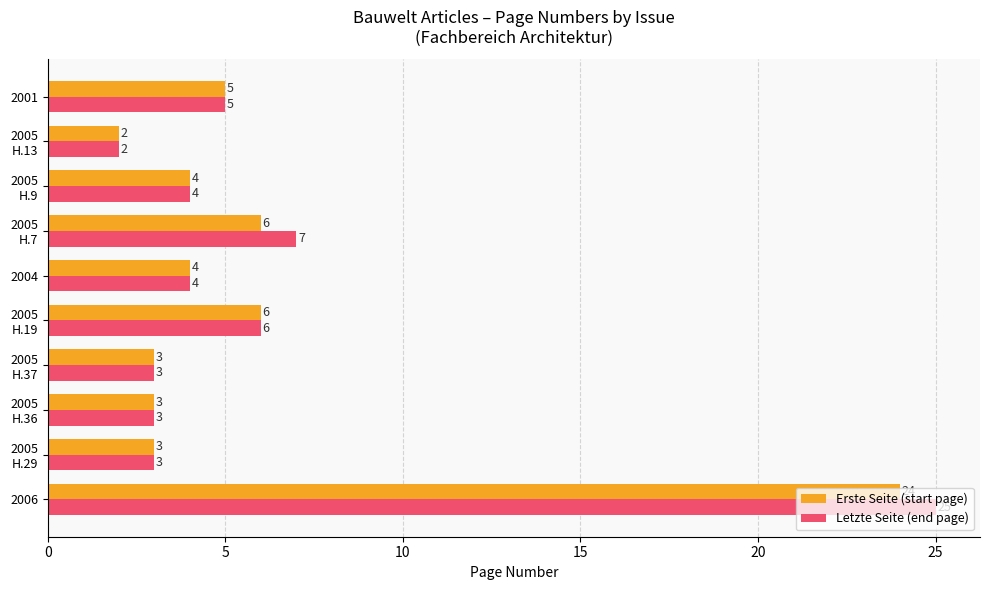

List the series in order of their peak value, highest first.

Letzte Seite (end page), Erste Seite (start page)